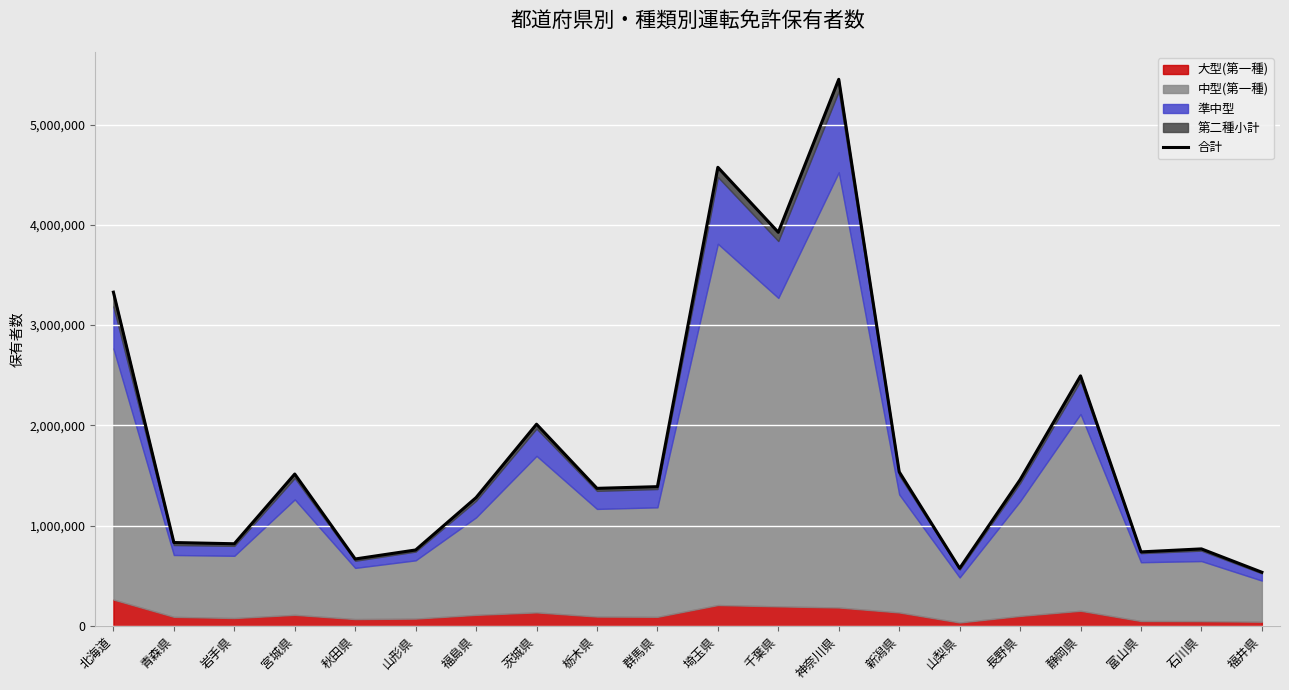

Is it true that the value at 宮城県 is 1513628?

True